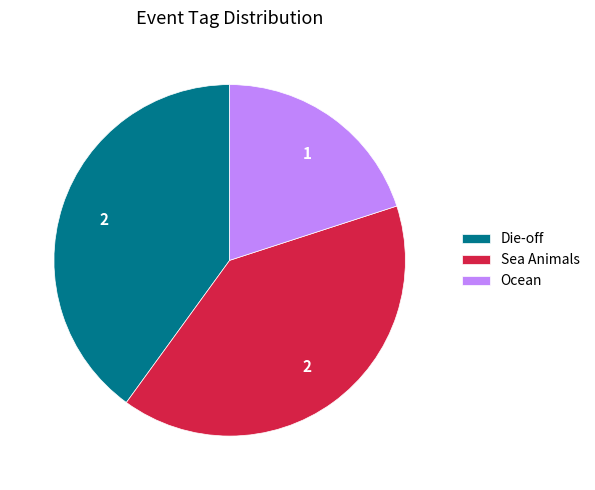

Count the number of slices in the pie.

3